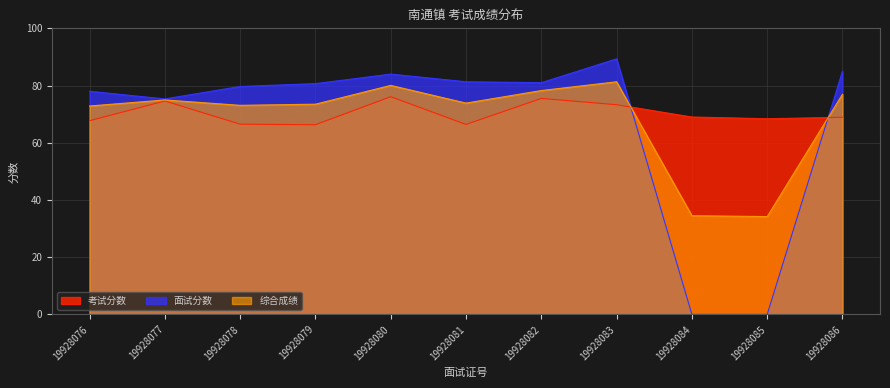

True or false: 综合成绩 and 面试分数 intersect in this chart.

True